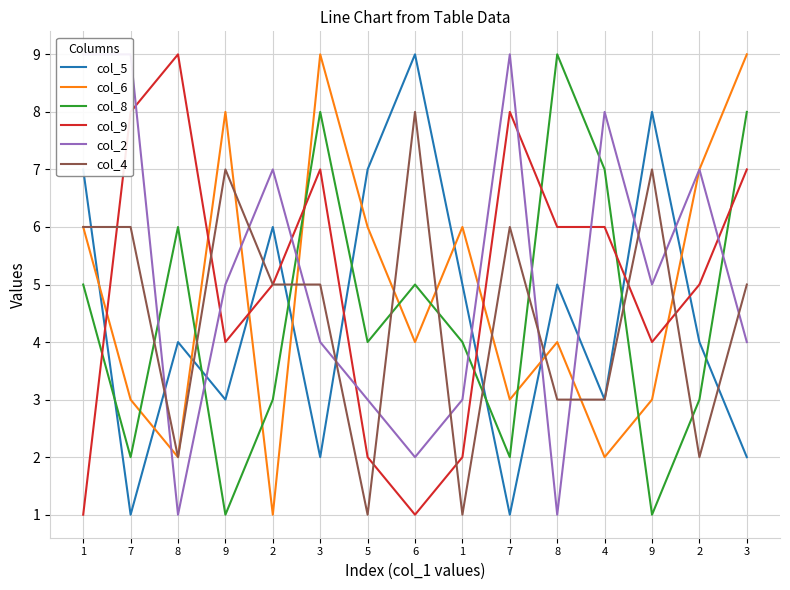

What is the spread (max minus min) of values at 2?

6